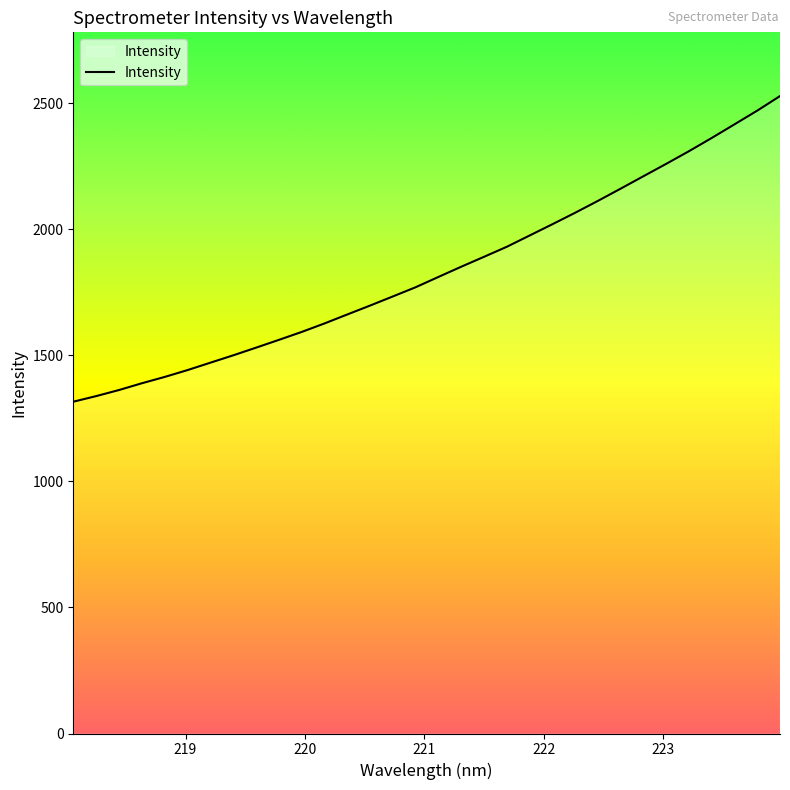

What is the difference between the maximum and minimum values?

1212.6